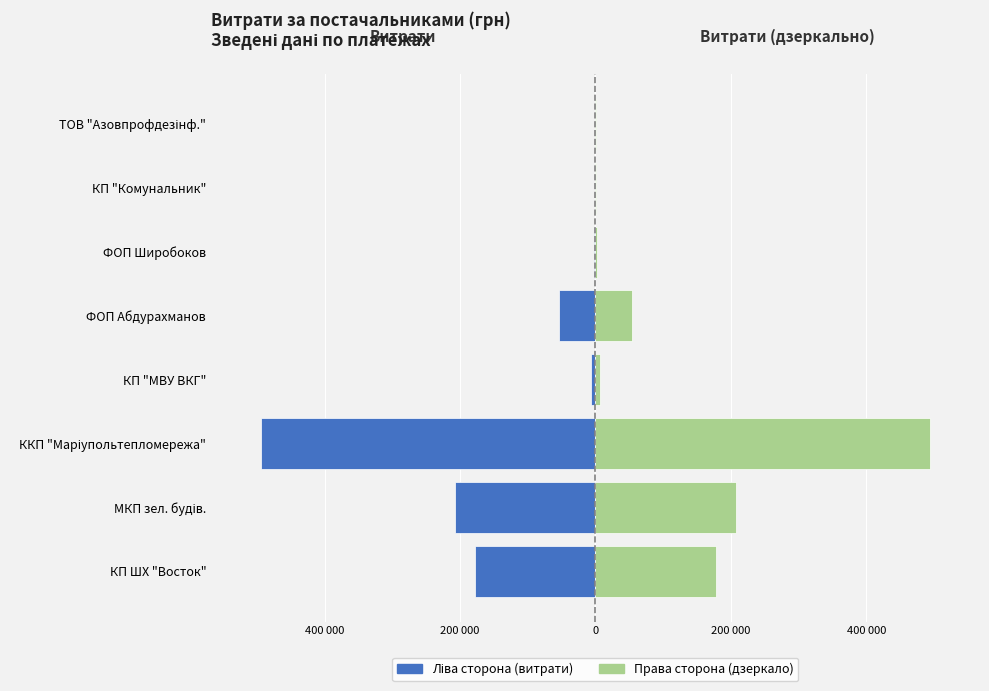

How many values in the Загальні витрати (ліво) series exceed -6332?

3